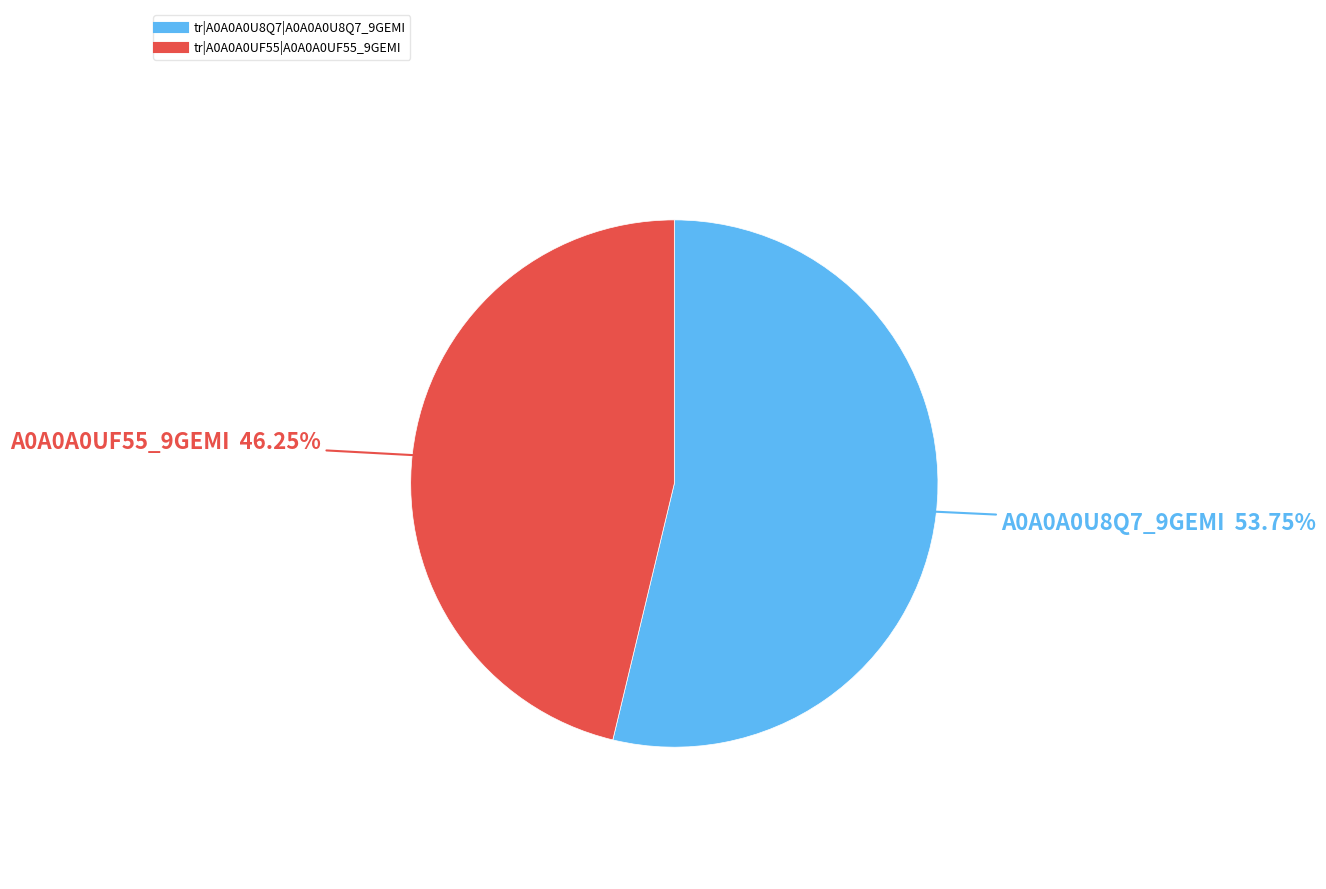

Is there any slice that represents more than half of the pie?

Yes